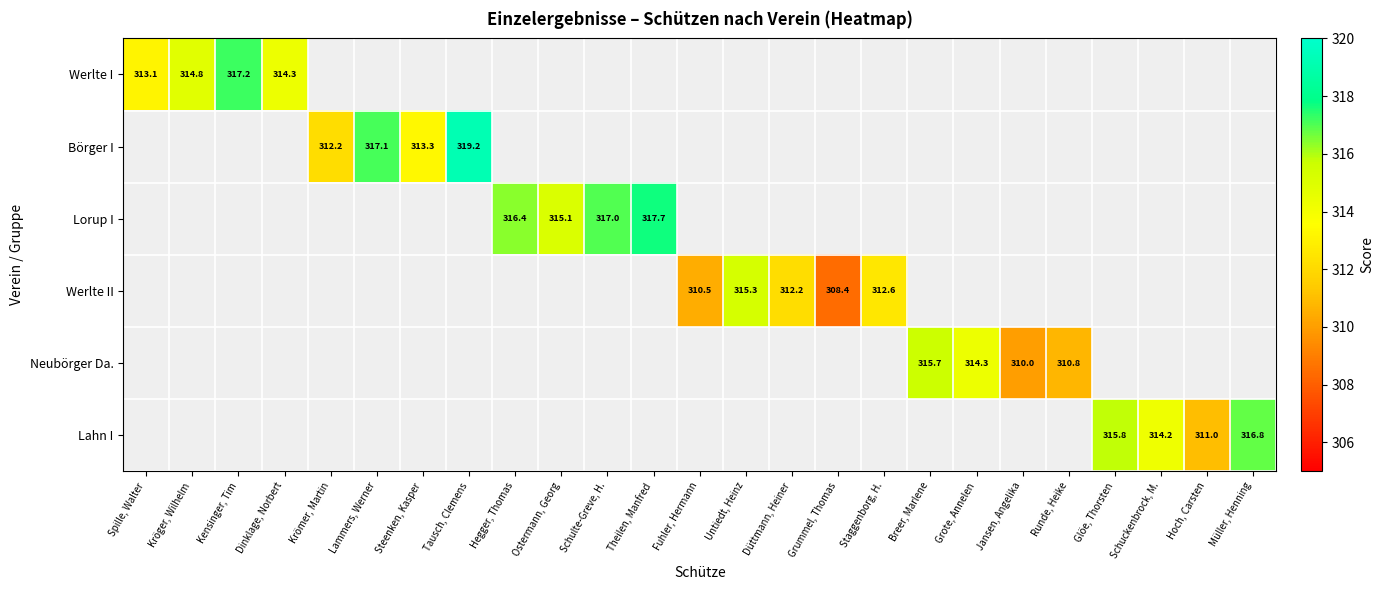

True or false: Neubörger Da. has a value of 315.7 at Breer, Marlene.

True